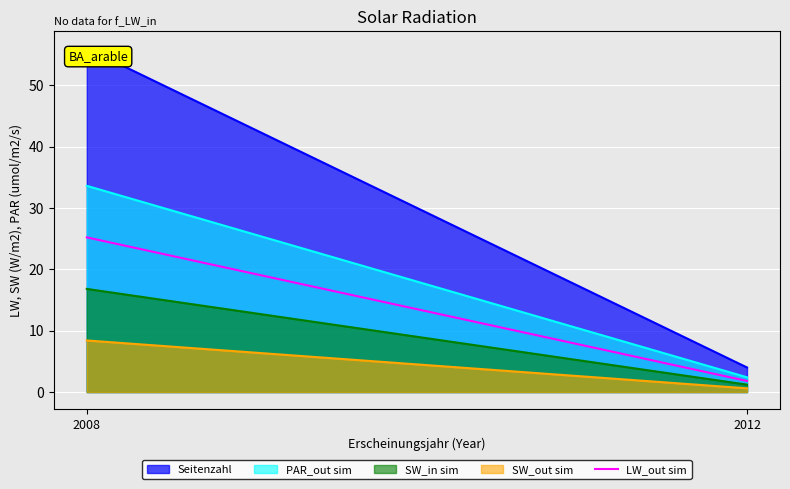

Reading left to right, list all the values displayed in this chart.

Seitenzahl: 2008=56.0	2012=4.0
PAR_out sim: 2008=33.6	2012=2.4
SW_in sim: 2008=16.8	2012=1.2
SW_out sim: 2008=8.4	2012=0.6